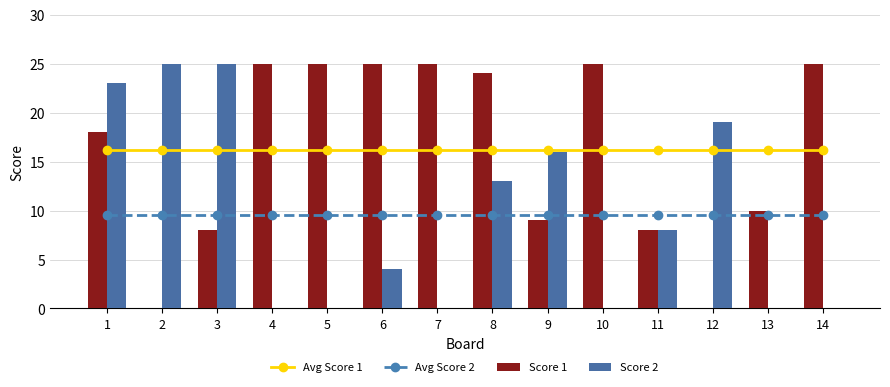

Between 3 and 11, which series saw the biggest shift?

Score 2